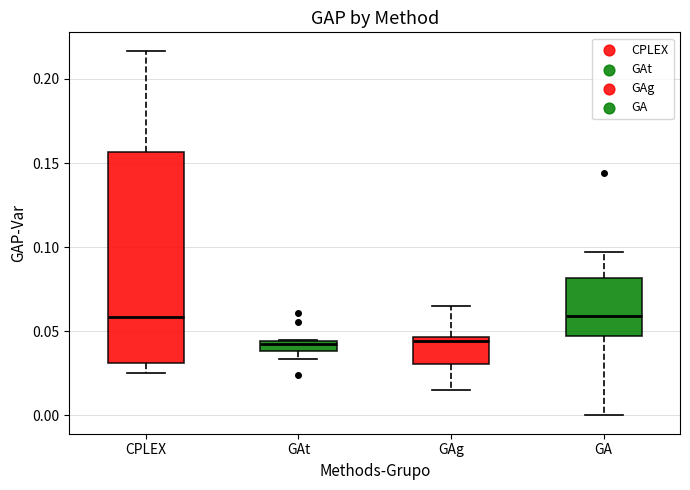

Which box is the tallest, from its lower edge to its upper edge?

CPLEX